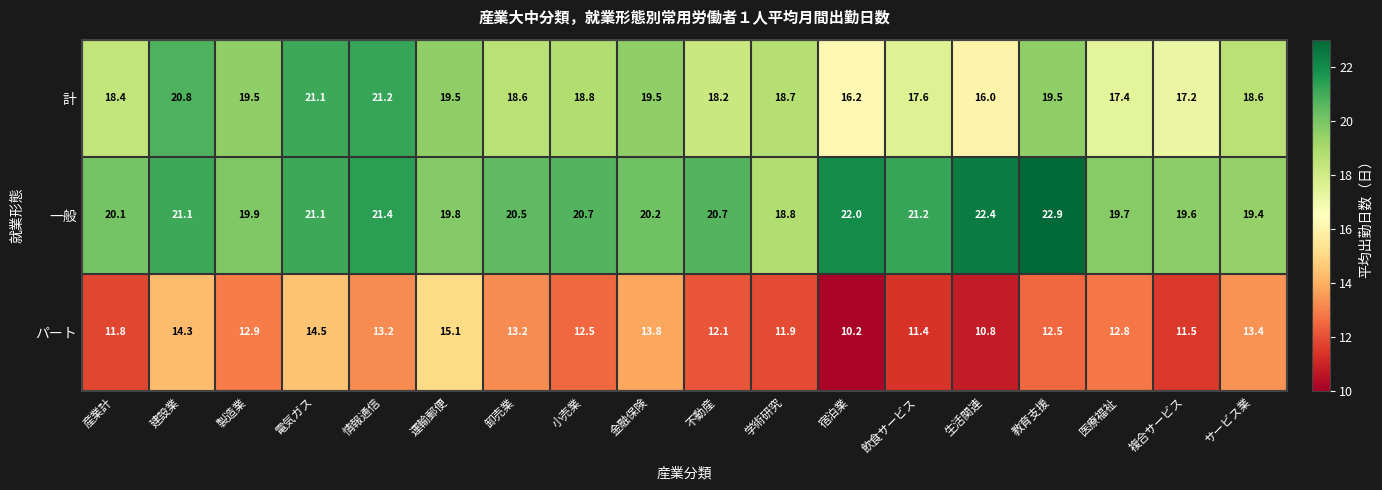

Rank the series by their maximum value, from highest to lowest.

一般, 計, パート